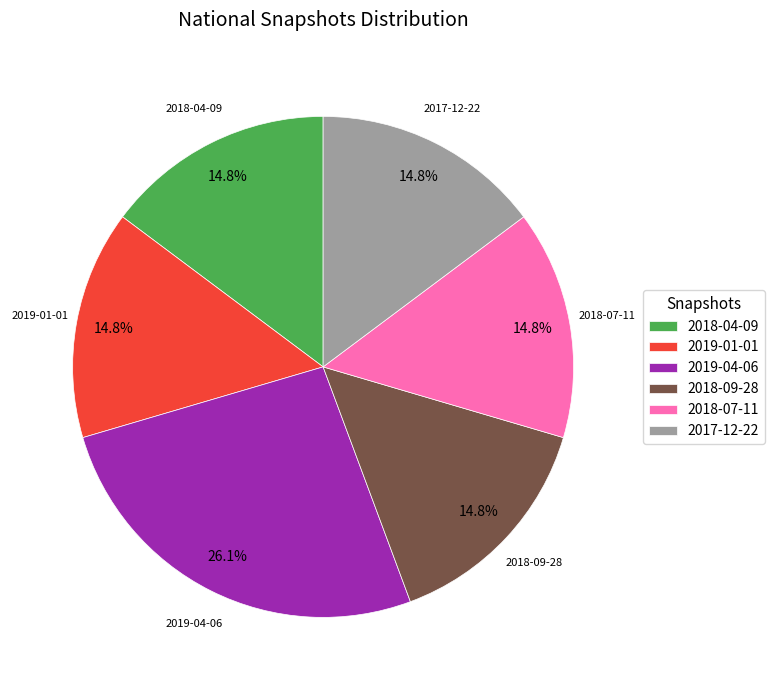

How many segments does this pie chart have?

6